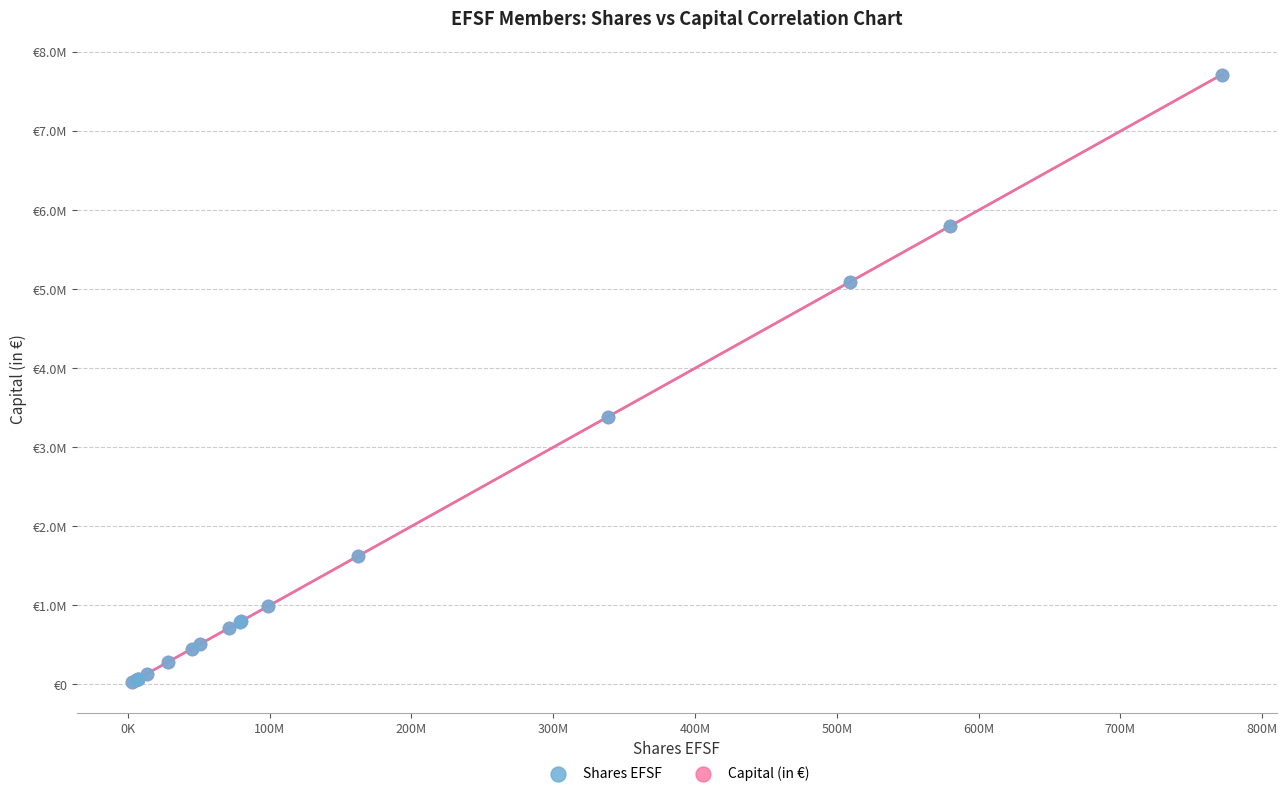

What are all the series names shown in the legend?

Shares EFSF, Capital (in €)